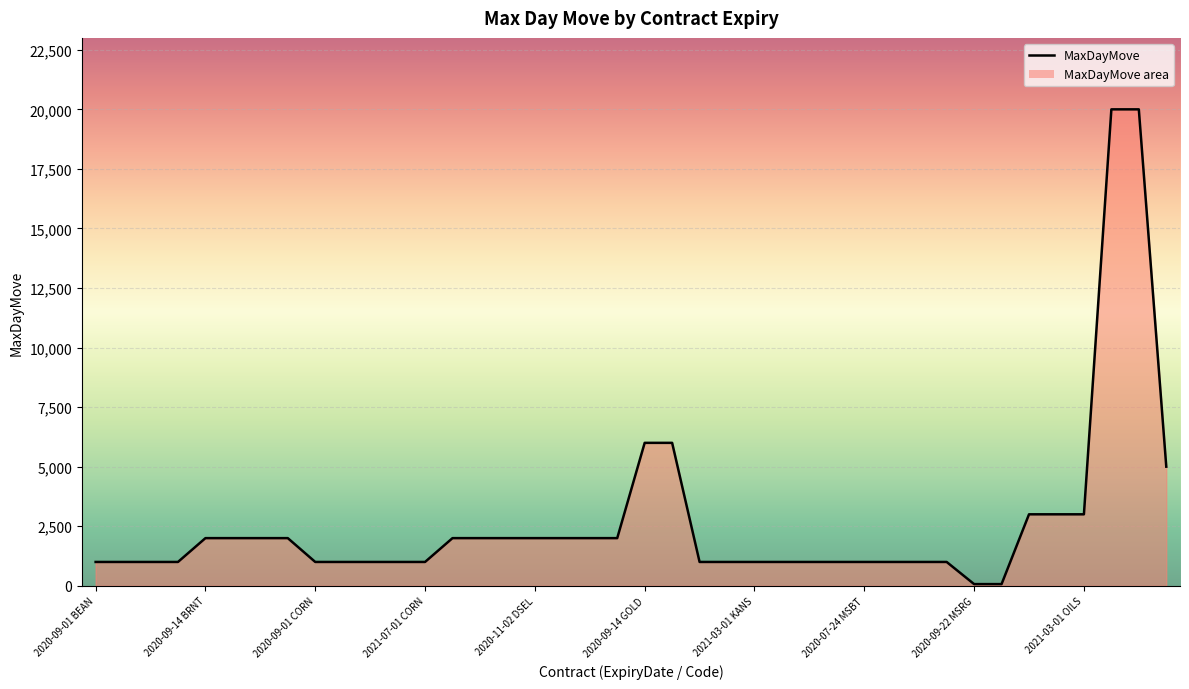

What is the difference between the maximum and minimum values?

19930